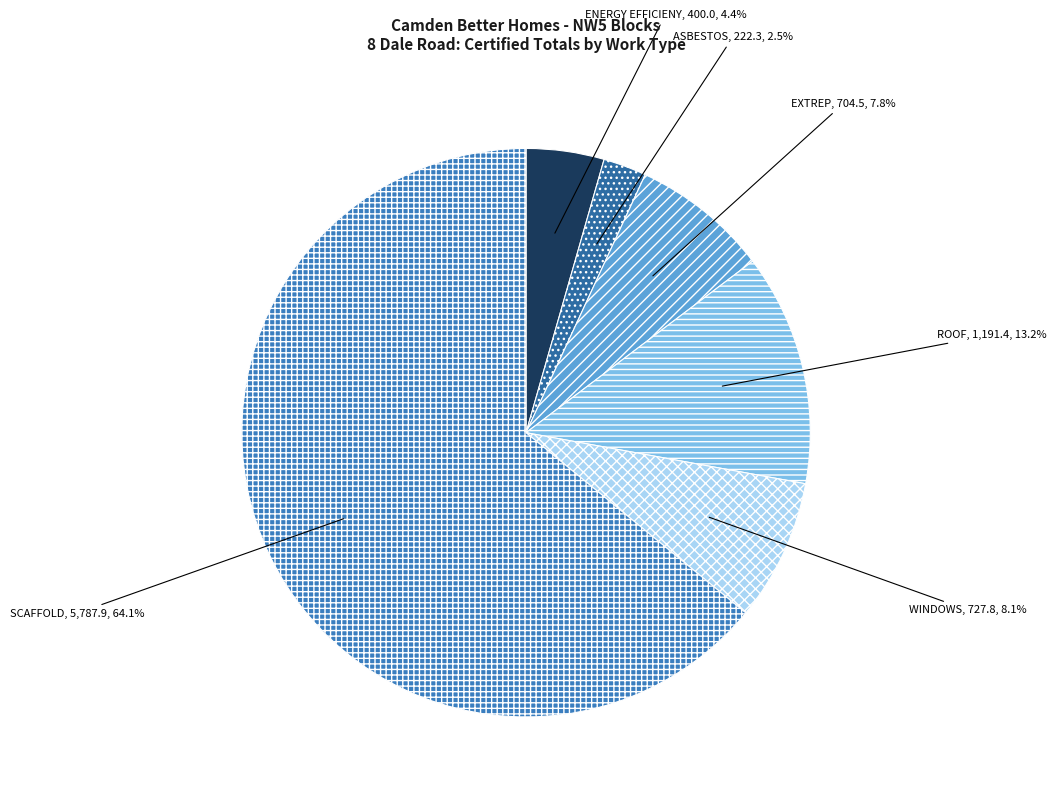

Which category has the smallest portion of the pie?

ASBESTOS